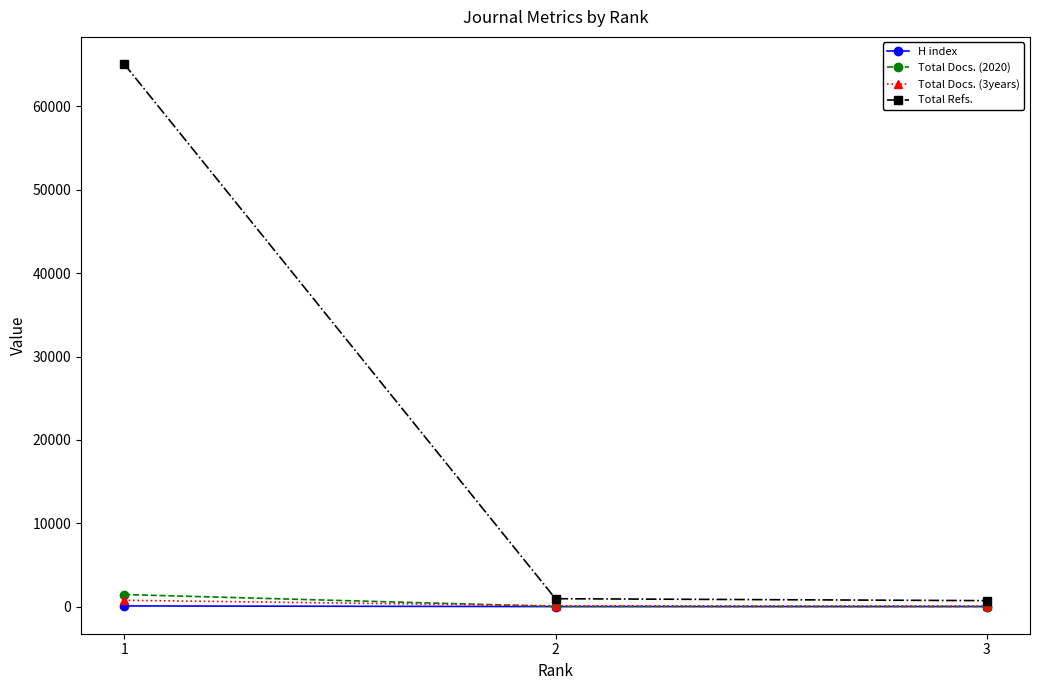

Which series changed the most between 1 and 2?

Total Refs.